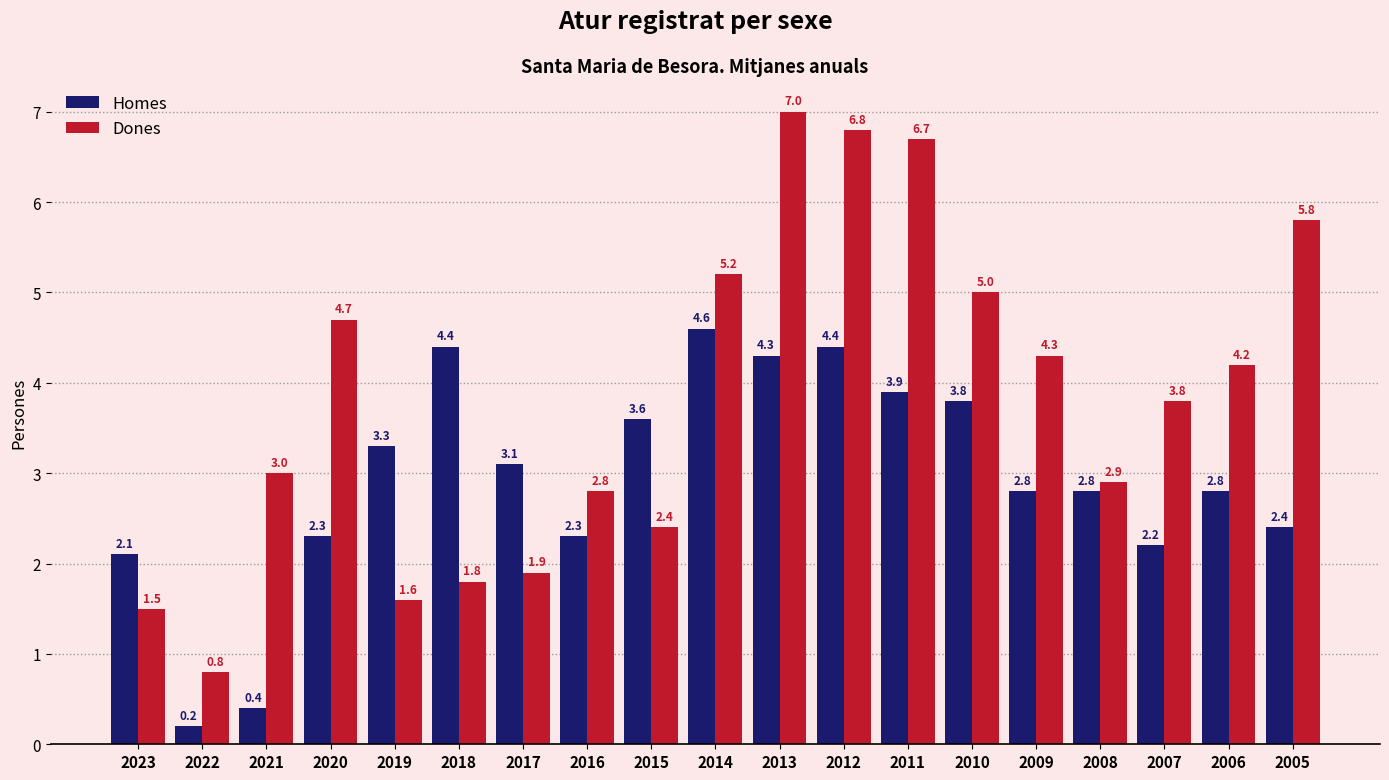

What is the value of the Dones bar at the 15th from the left?

4.3